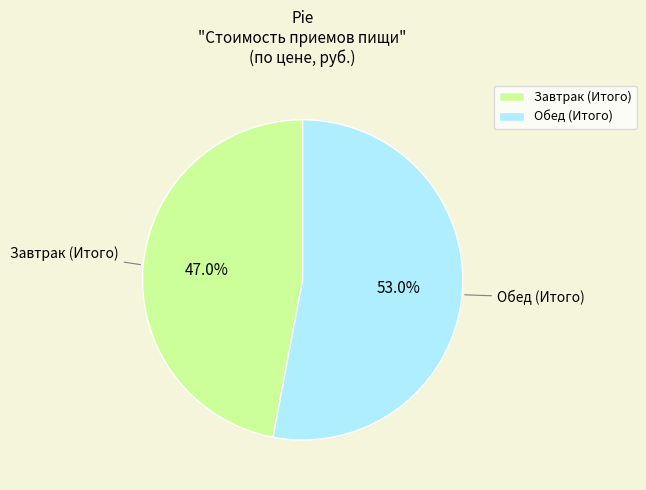

To the nearest percent, what is the average slice percentage?

50%